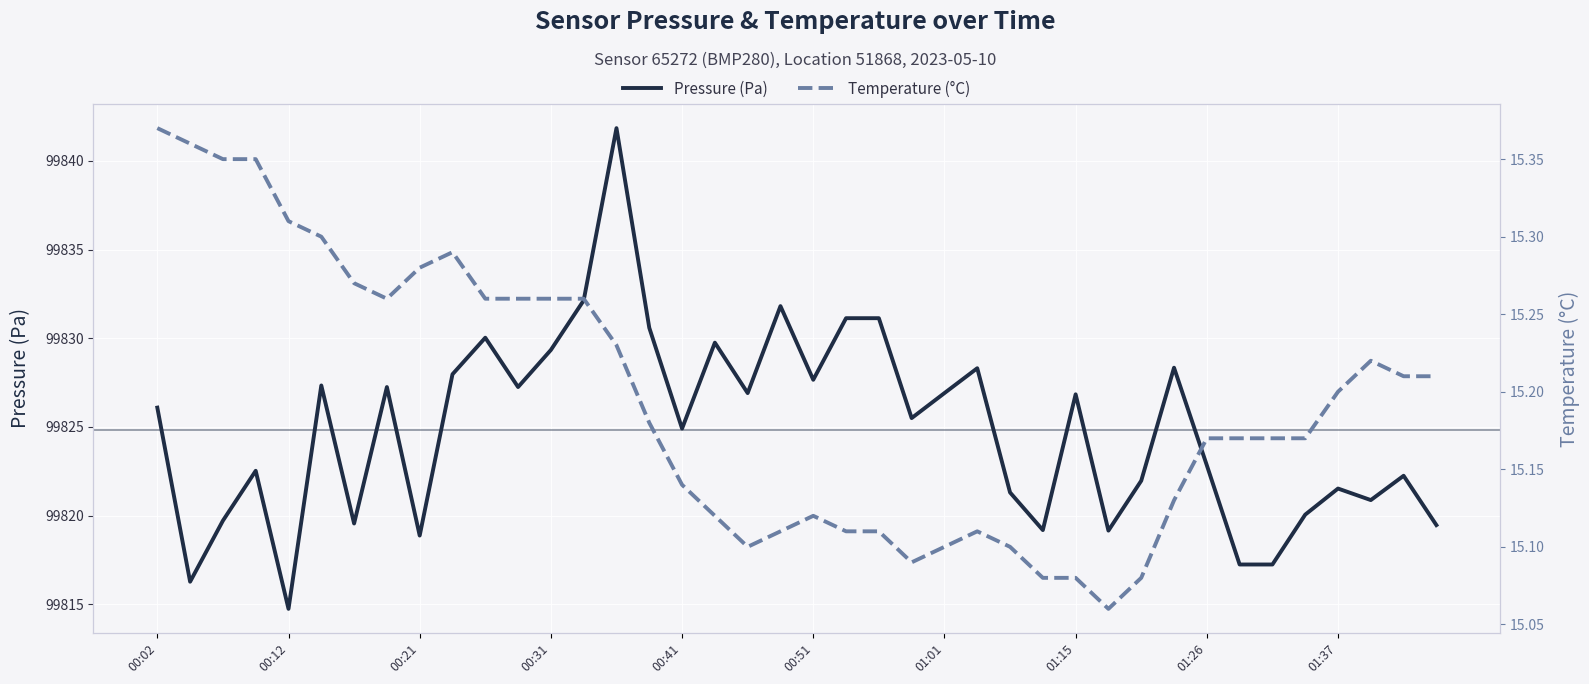

How many data points does each series have?

40